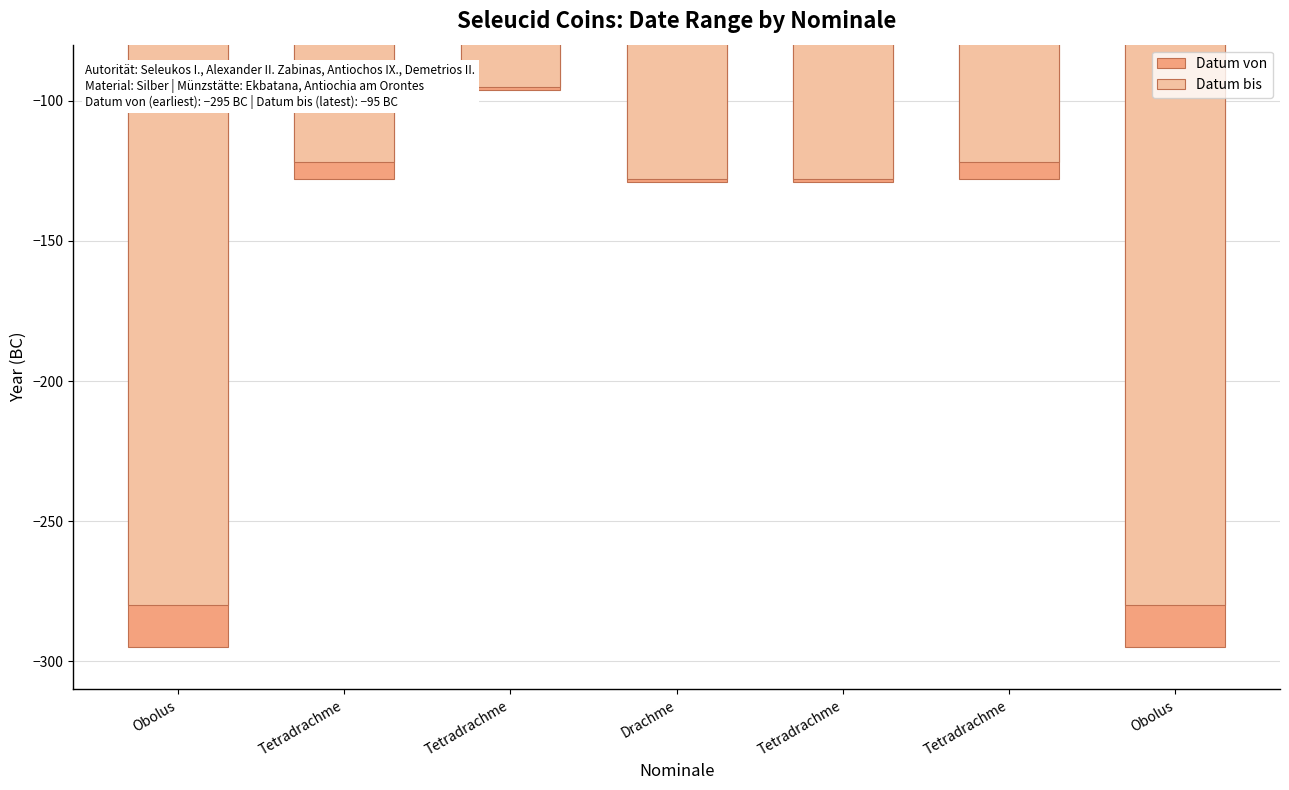

At which category does the chart reach its minimum across all series?

Obolus